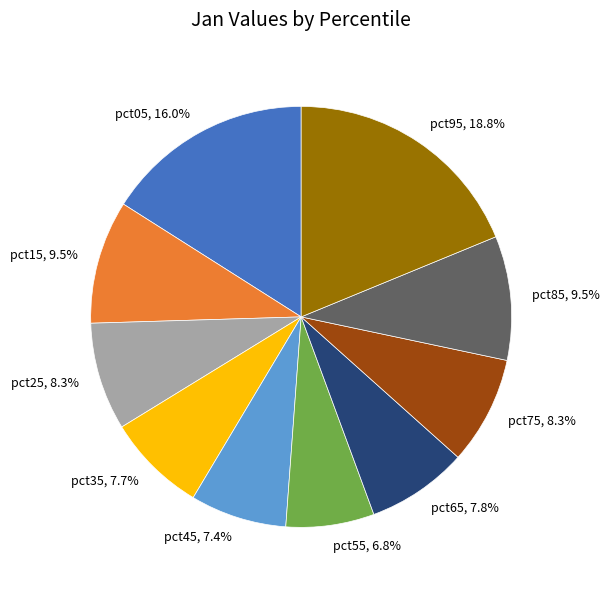

Which slice is the largest?

pct95